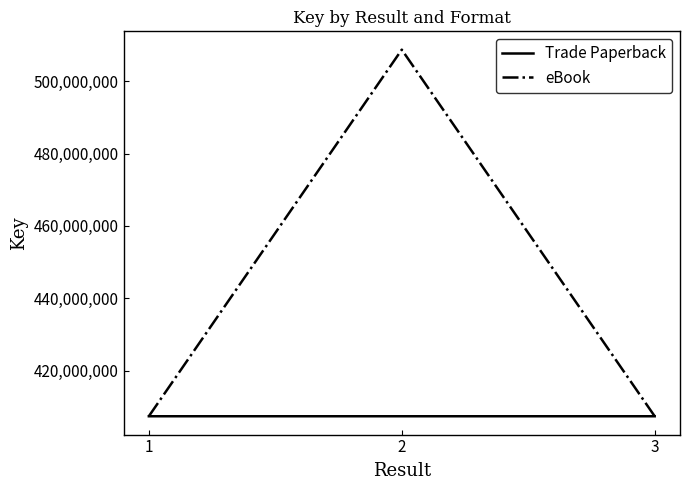

Count the number of categories in the chart.

3